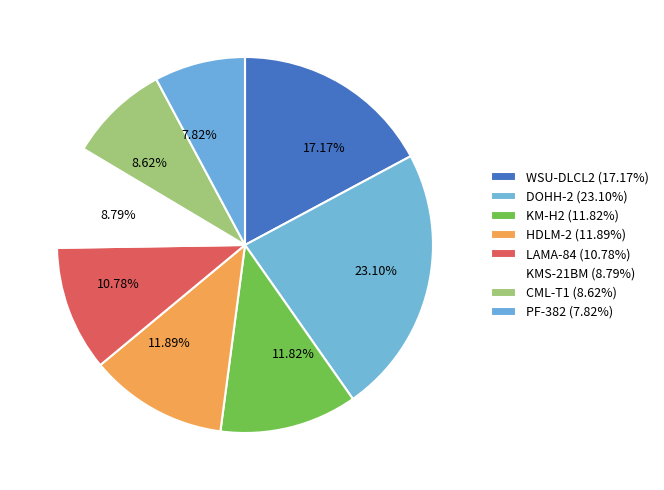

To the nearest percent, what is the difference between the KMS-21BM and KM-H2 slice percentages?

3%